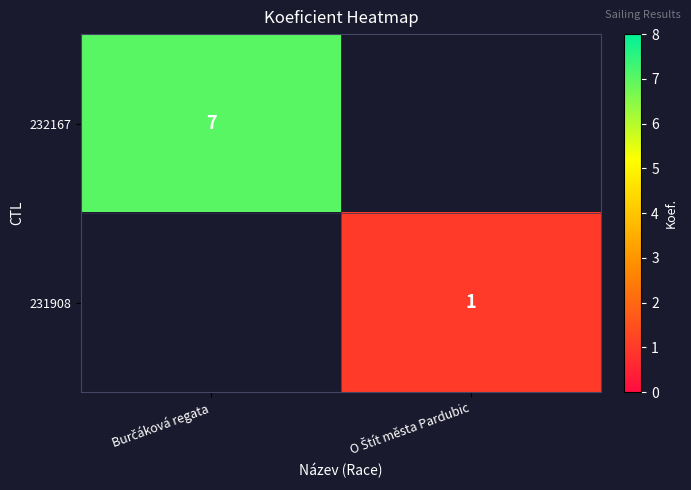

The 231908 series shows -1 at Burčáková regata. True or false?

False